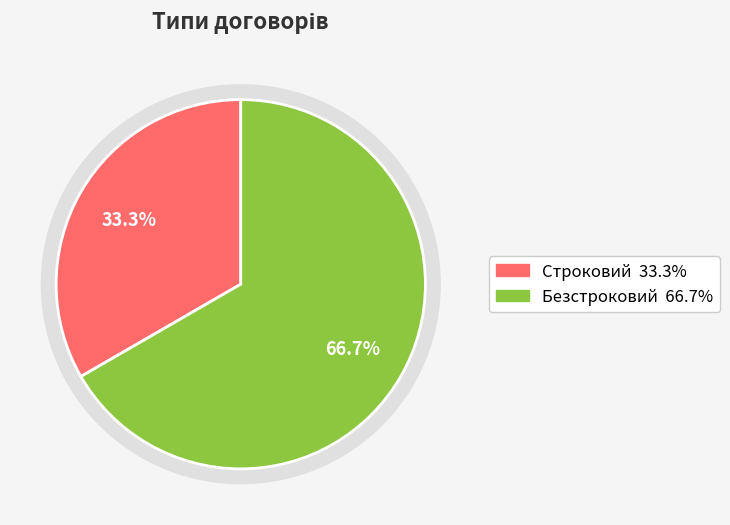

The Безстроковий slice represents 72% of the pie. True or false?

False